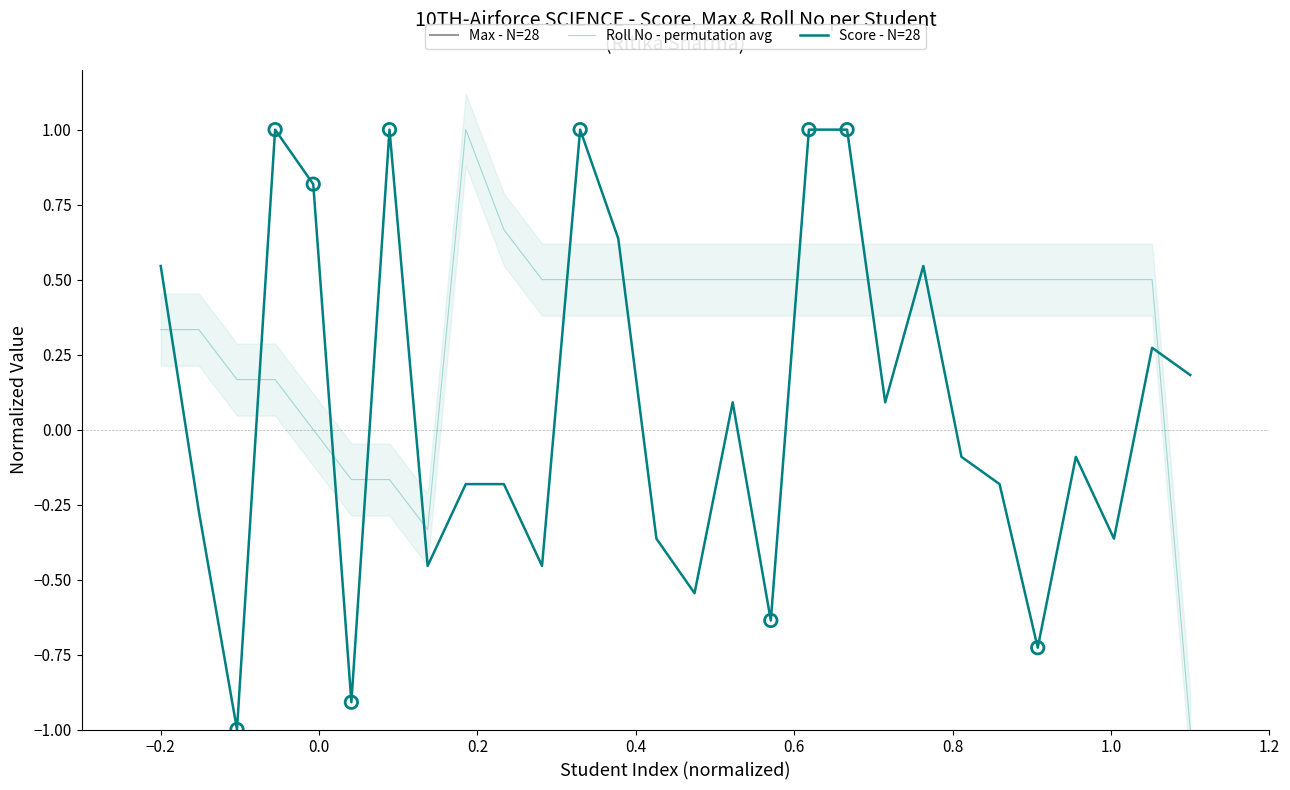

Which series has the largest total across all categories?

Roll No - permutation avg